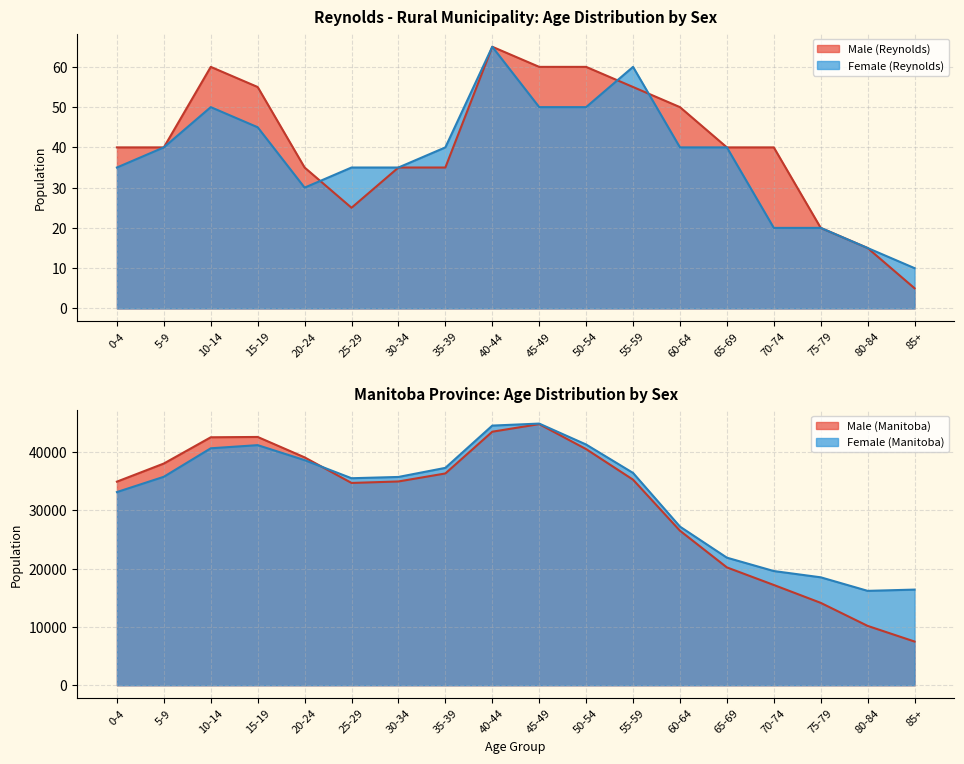

What is the difference between the maximum and minimum values in the Male (Manitoba) series?

37320